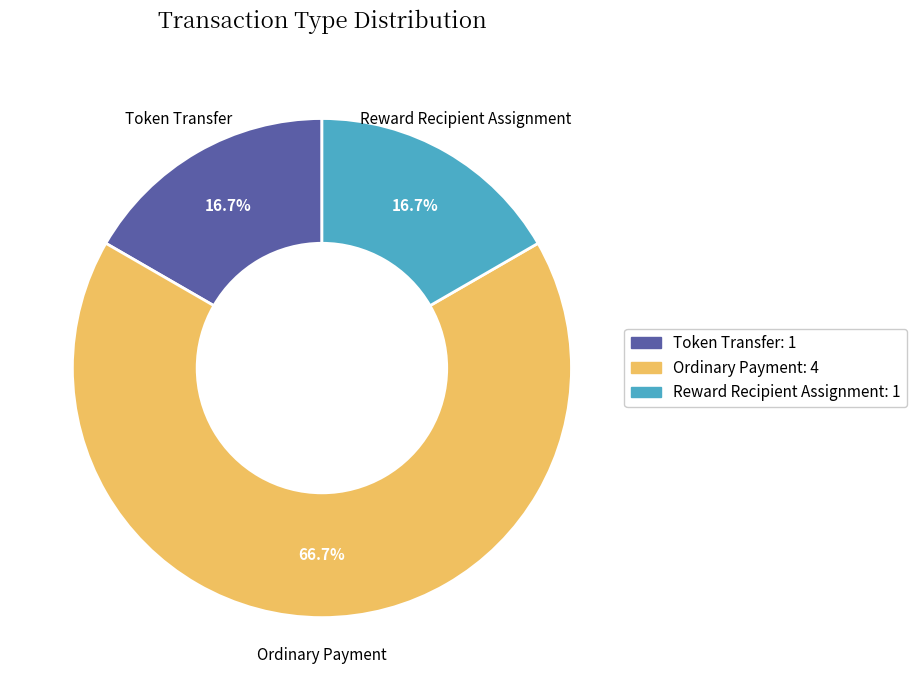

Does any single category account for the majority?

Yes